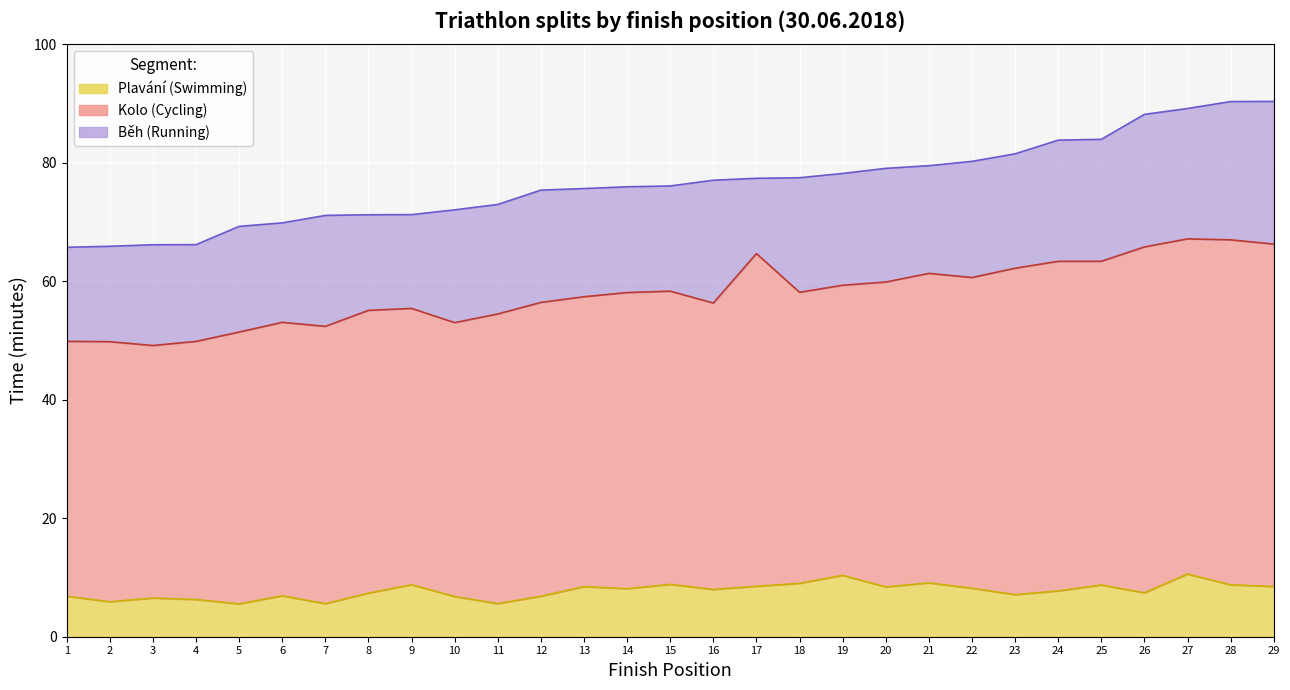

Rank the categories by Běh (min) value from highest to lowest.

29, 28, 26, 27, 16, 25, 24, 22, 18, 23, 20, 10, 12, 19, 7, 11, 13, 21, 14, 5, 15, 3, 6, 4, 8, 2, 1, 9, 17